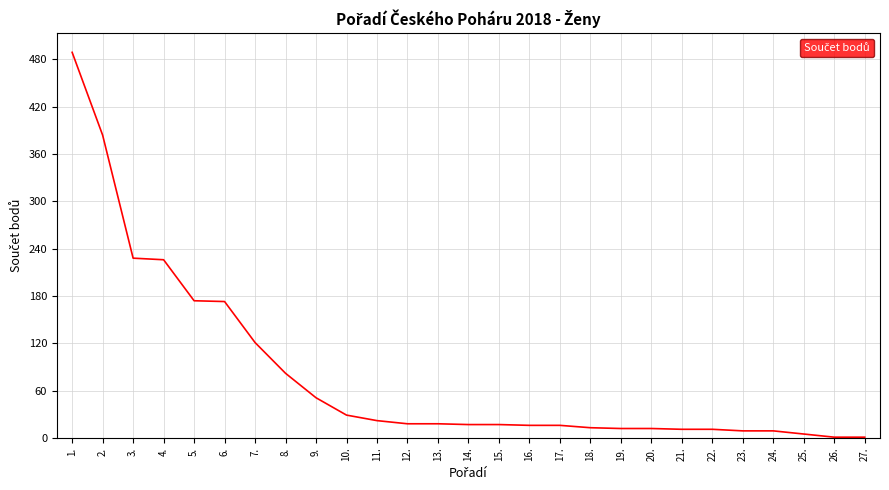

What is the greatest value displayed?

489